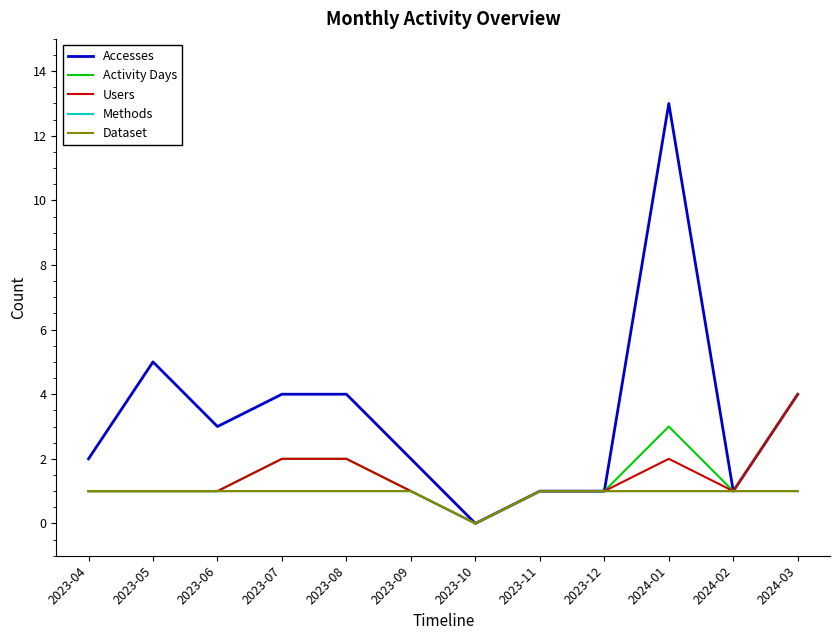

Count the Dataset values in the range 1 to 2.

11